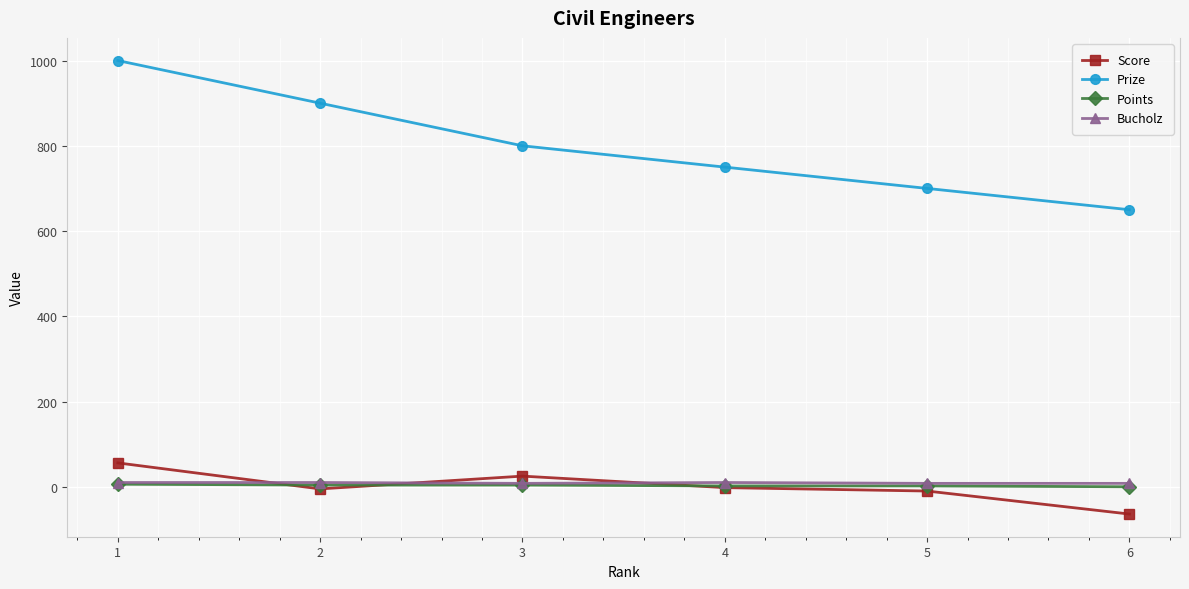

What is the spread (max minus min) of values at 2?

905